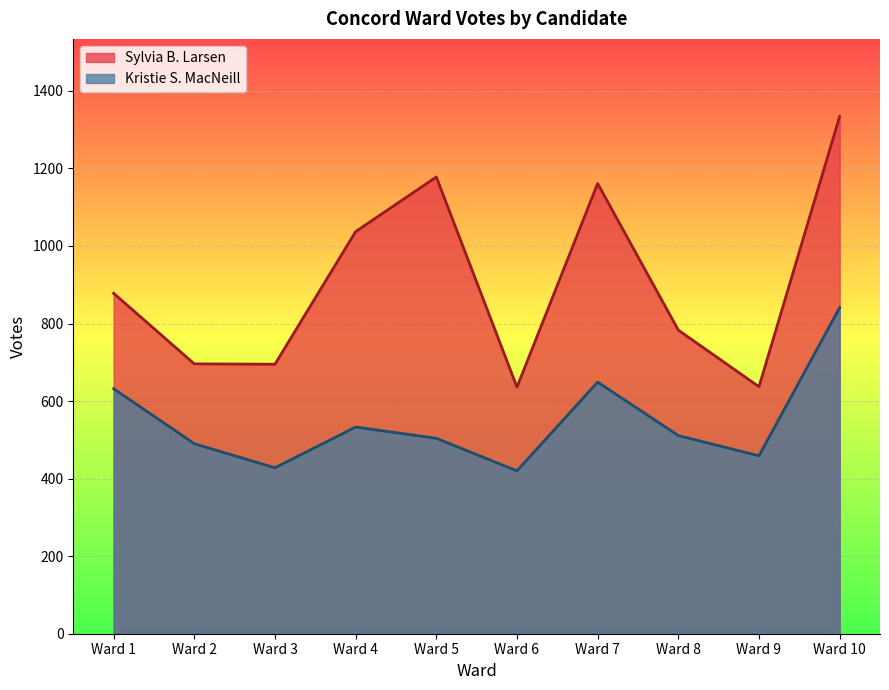

Which category has the lowest value across all series?

Ward 6